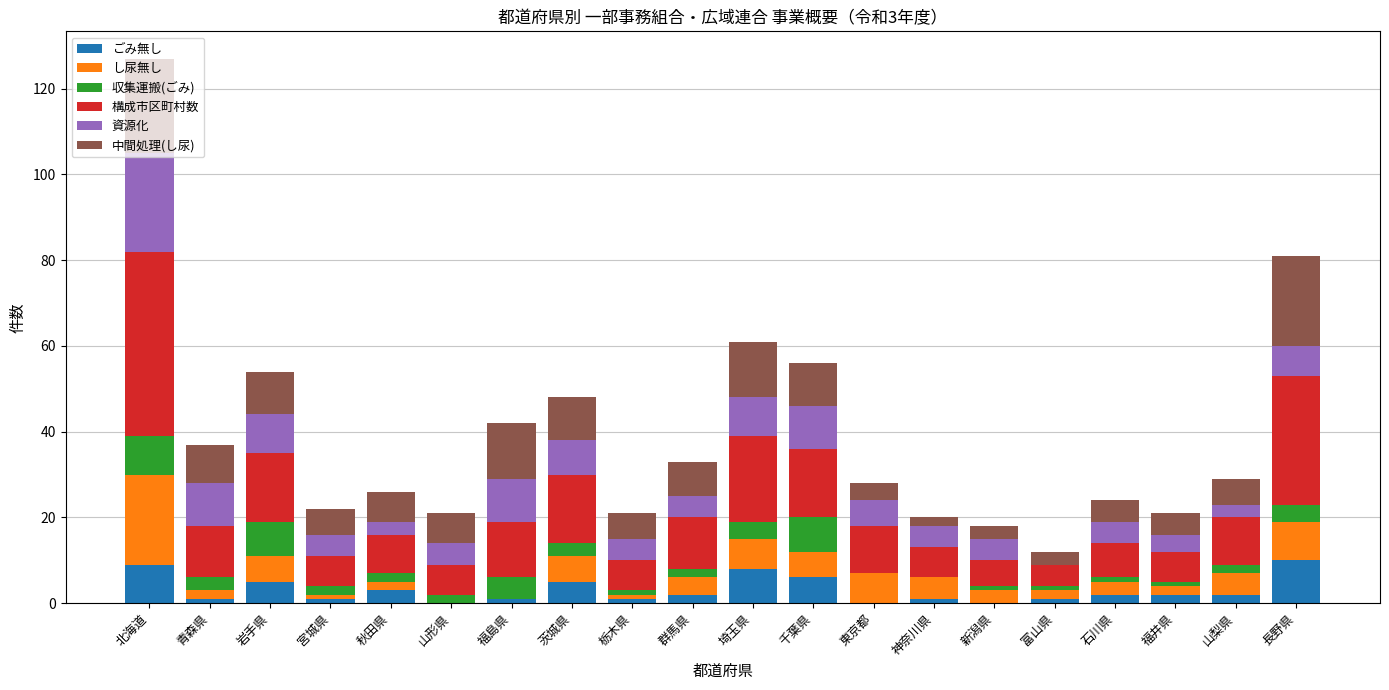

Is it true that ごみ無し equals 9 at 北海道?

True